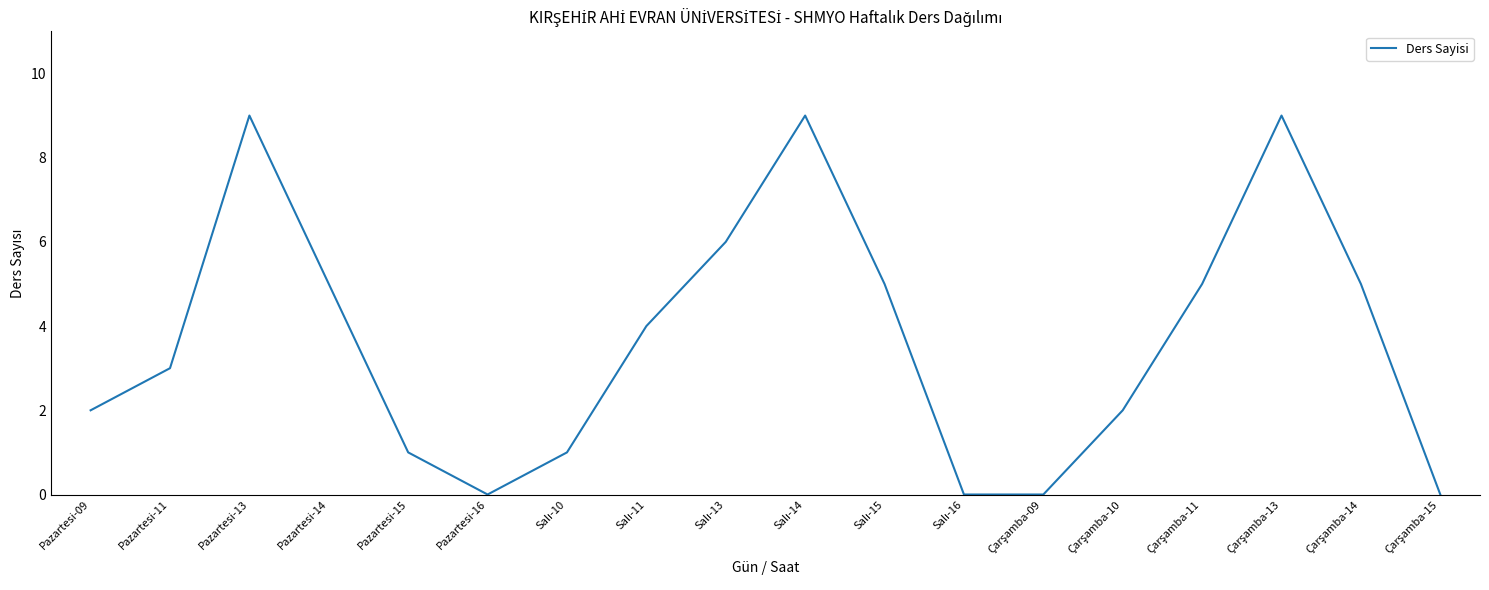

What is the greatest value displayed?

9